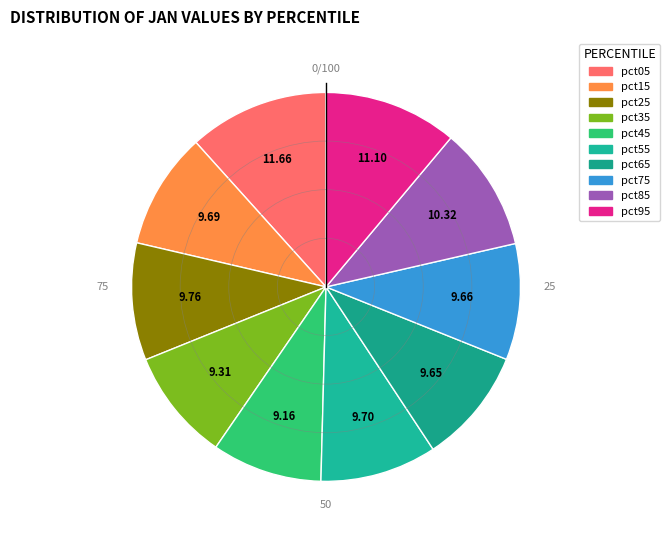

Which category has the smallest portion of the pie?

pct45